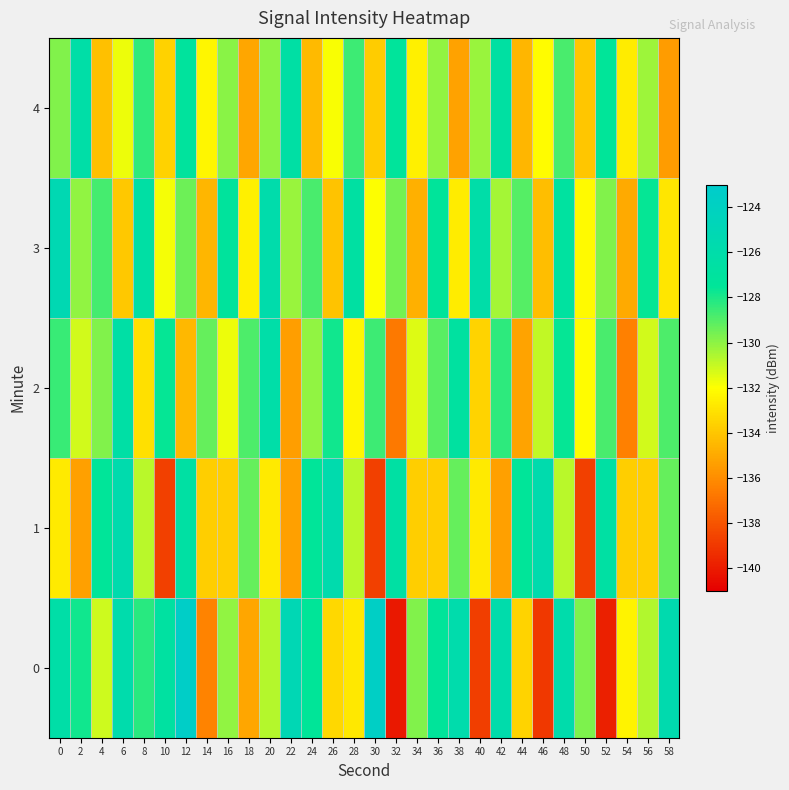

What is the smallest value displayed?

-140.1